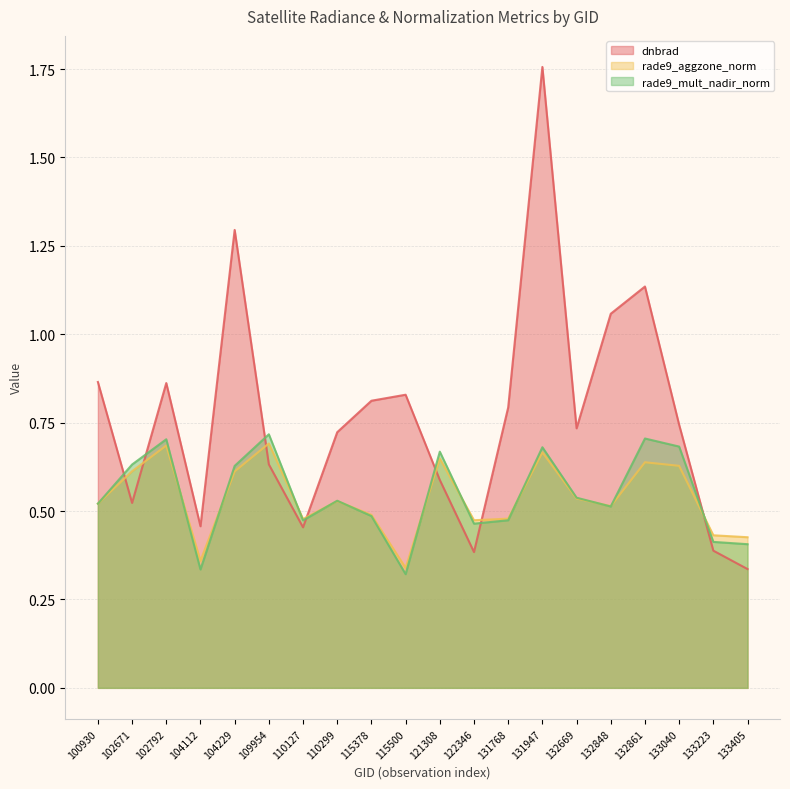

Rank the series at 132848 from lowest to highest value.

rade9_mult_nadir_norm, rade9_aggzone_norm, dnbrad